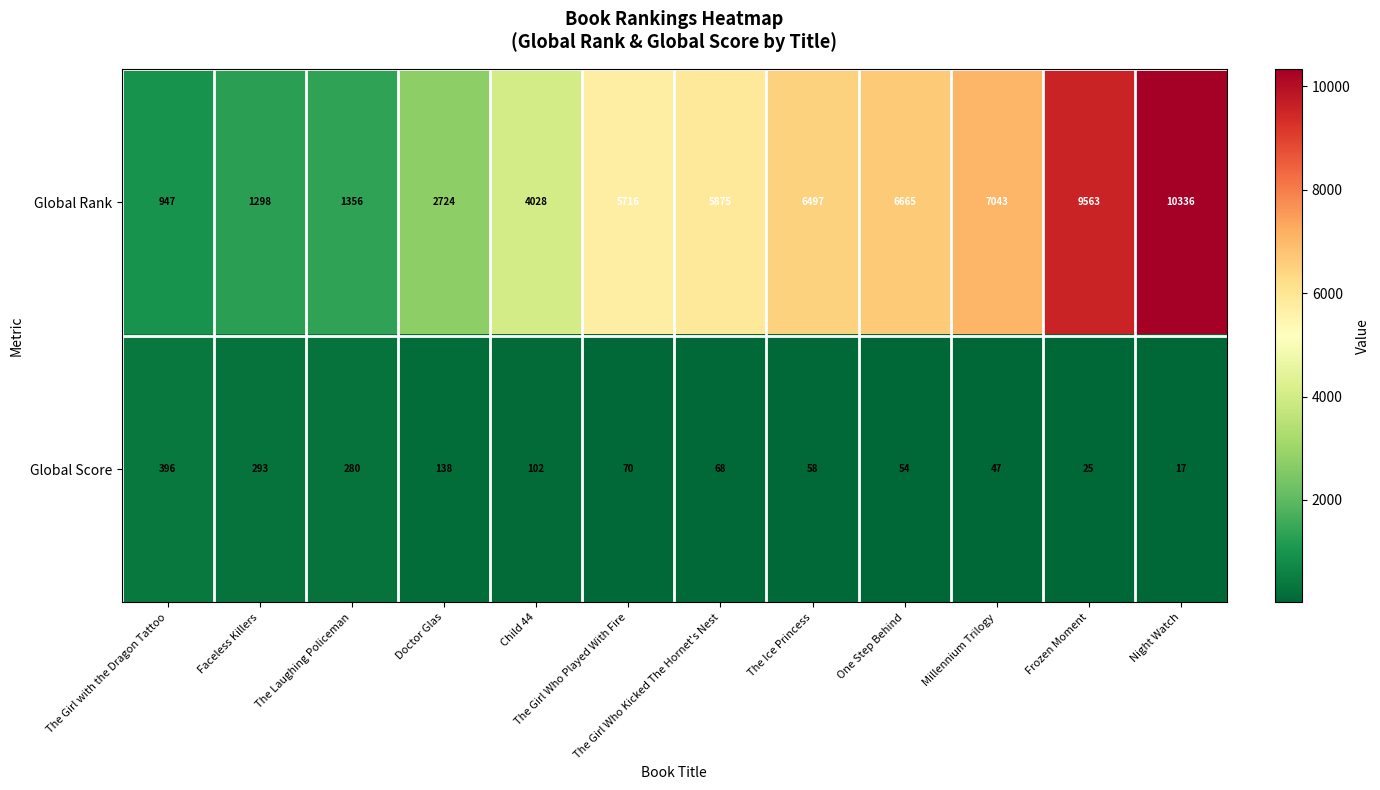

What is the difference between the maximum and minimum values in the Global Rank series?

9389